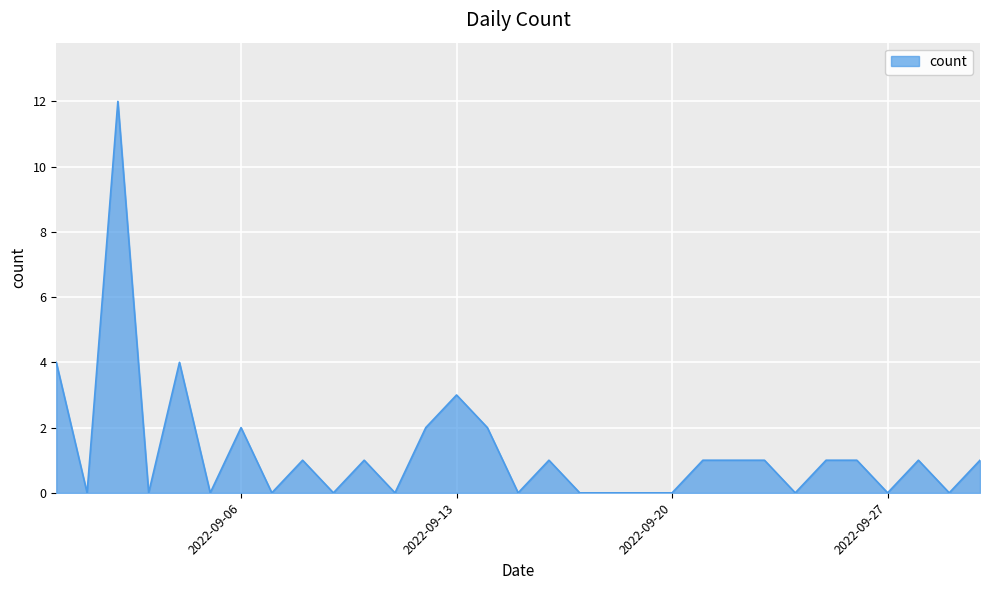

What is the difference between the maximum and minimum values?

12